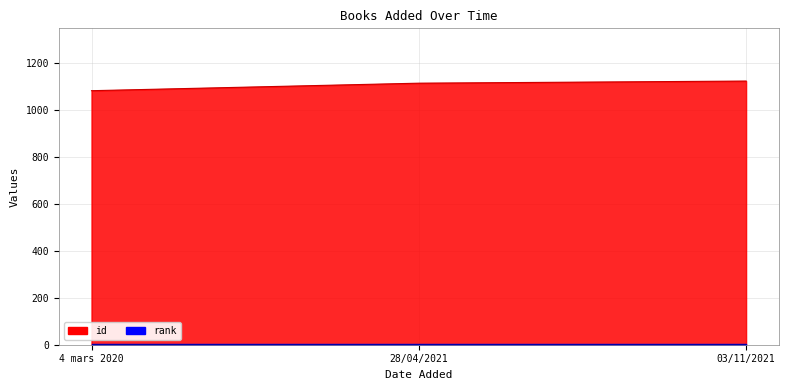

Does the chart have visible grid lines?

Yes